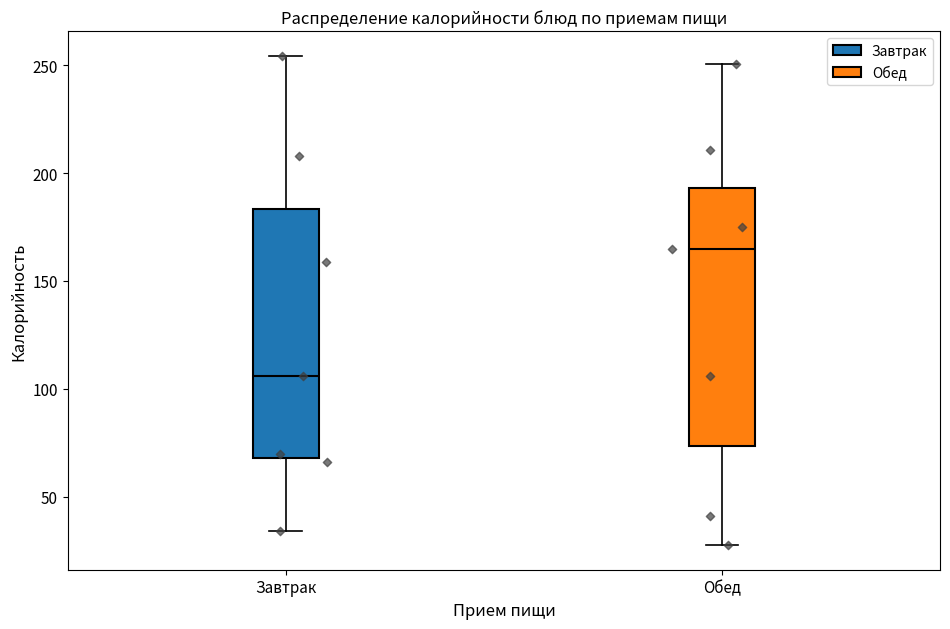

Which box's median line is the highest?

Обед